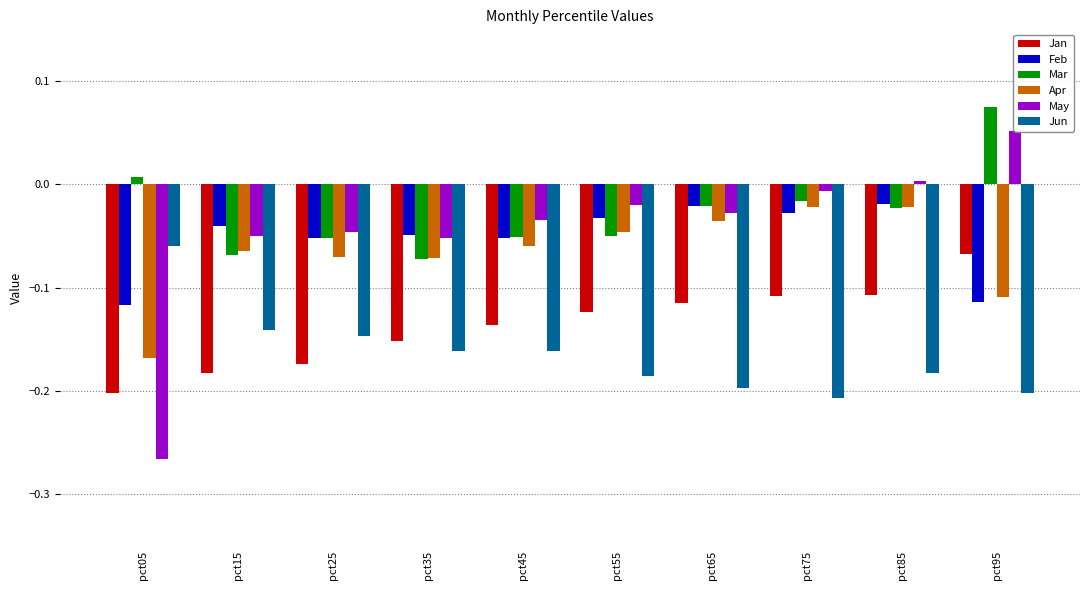

The Jun series shows -0.2 at pct35. True or false?

False